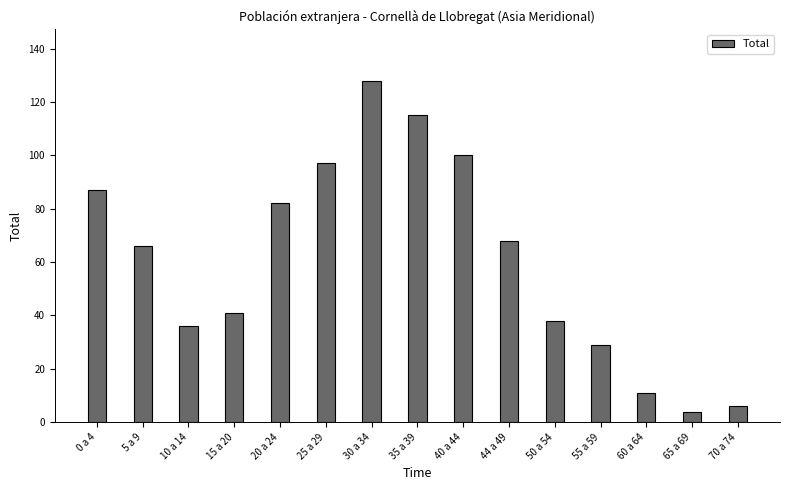

Reading left to right, what are all the values shown in this chart?

0 a 4=87	5 a 9=66	10 a 14=36	15 a 20=41	20 a 24=82	25 a 29=97	30 a 34=128	35 a 39=115	40 a 44=100	44 a 49=68	50 a 54=38	55 a 59=29	60 a 64=11	65 a 69=4	70 a 74=6